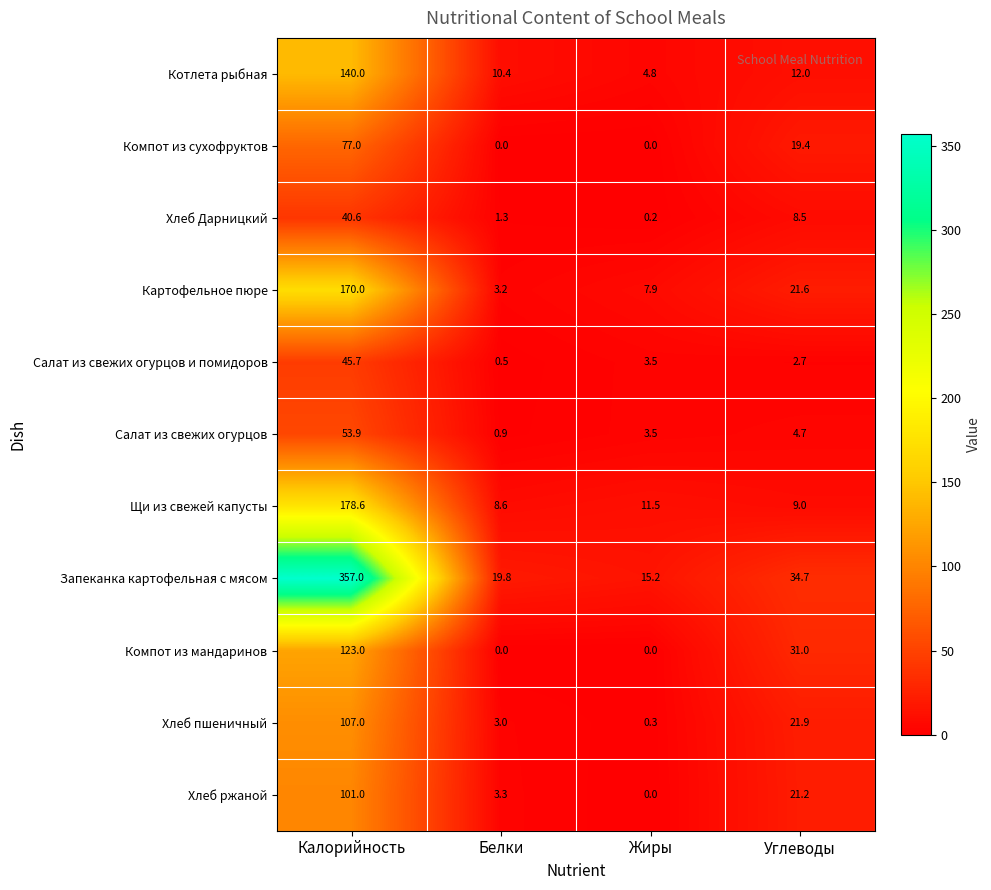

True or false: Салат из свежих огурцов и помидоров has a value of 0.5 at Белки.

True